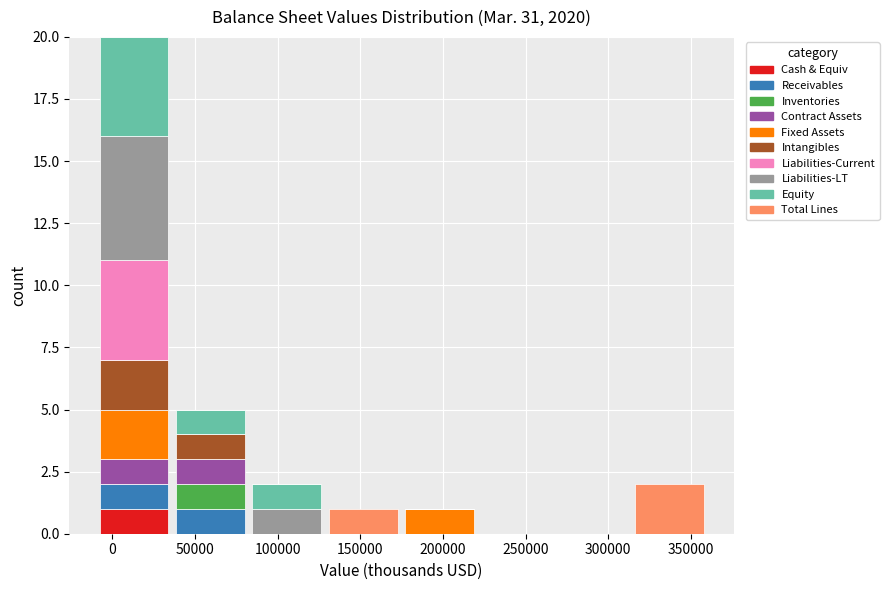

Reading left to right, transcribe this chart: for each stacked bar, give the range it covers on the x-axis and its total height. Neither the bar edges nor the heights are printed on the chart, so give them approximately, as read against the axes.

-10000 to 35000: 20
35000 to 85000: 5
85000 to 130000: 2
130000 to 175000: 1
175000 to 220000: 1
220000 to 270000: 0
270000 to 315000: 0
315000 to 360000: 2